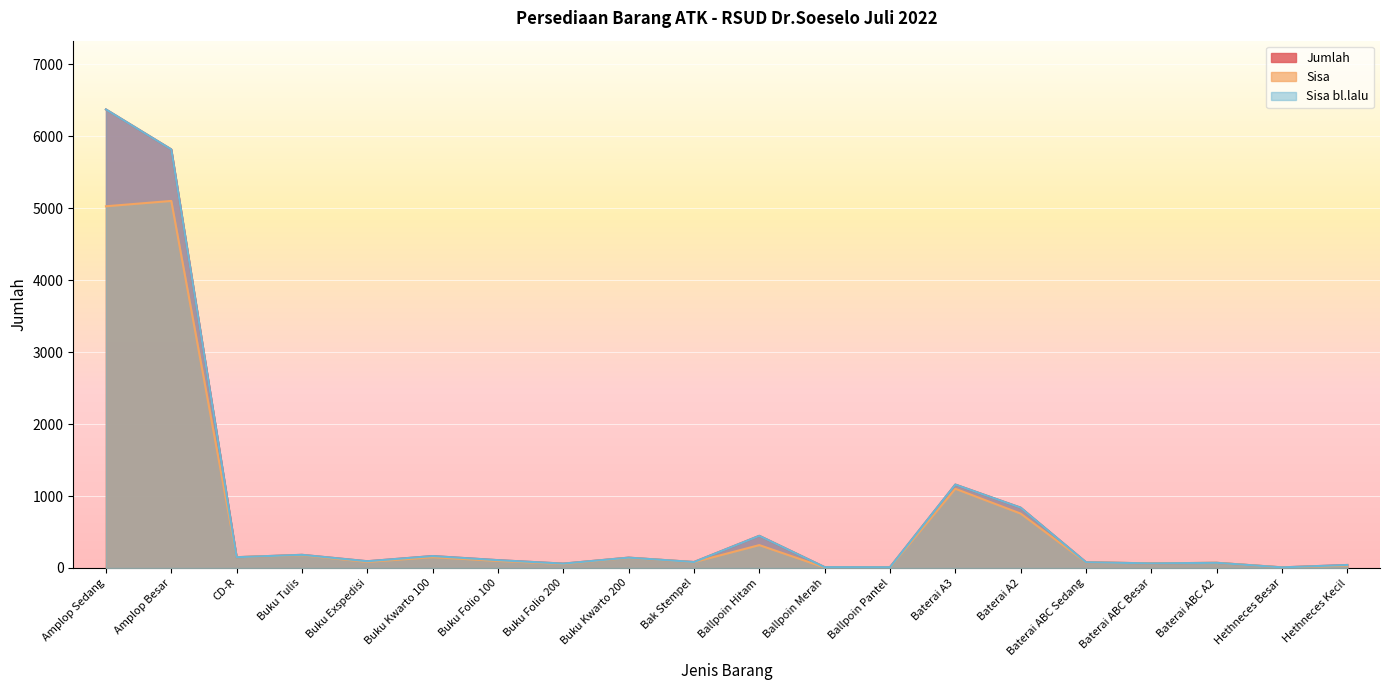

True or false: Jumlah and Sisa cross at least once.

False